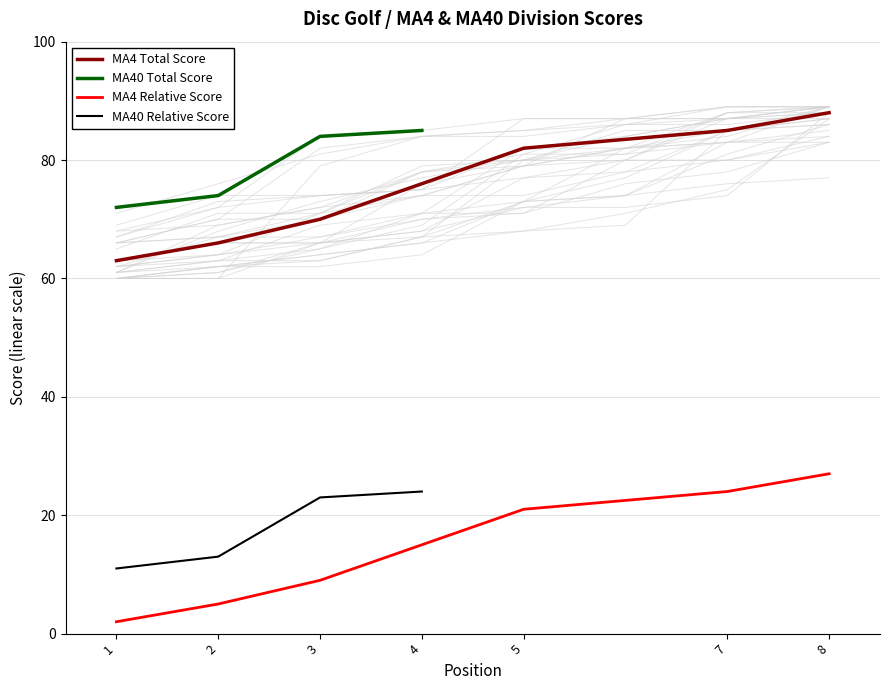

What is the sum of all round_total_score values?

927